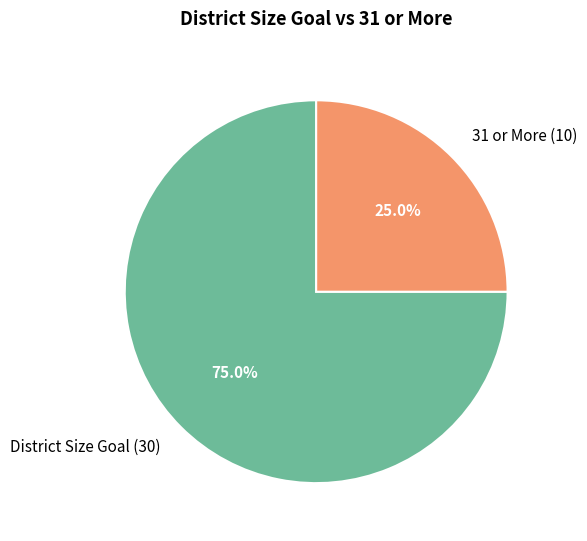

Does any single category account for the majority?

Yes